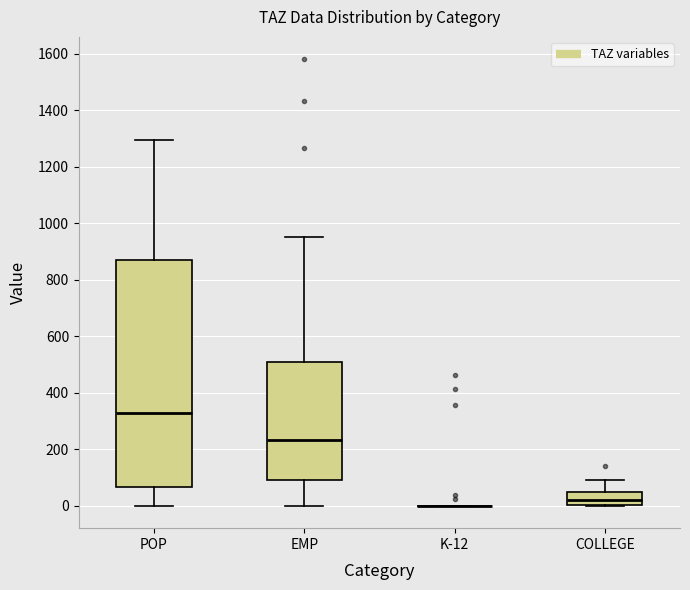

Reading left to right, read every box against the y-axis: the position of its median line, the range the box covers, and the ends of its whiskers. The values are not printed on the chart, so give them approximately, as read against the axis.

POP: median 320, box 60 to 860, whiskers 0 to 1300
EMP: median 240, box 100 to 520, whiskers 0 to 960
K-12: box collapsed to a line at 0, whiskers 0 to 0
COLLEGE: median 20, box 0 to 40, whiskers 0 to 100